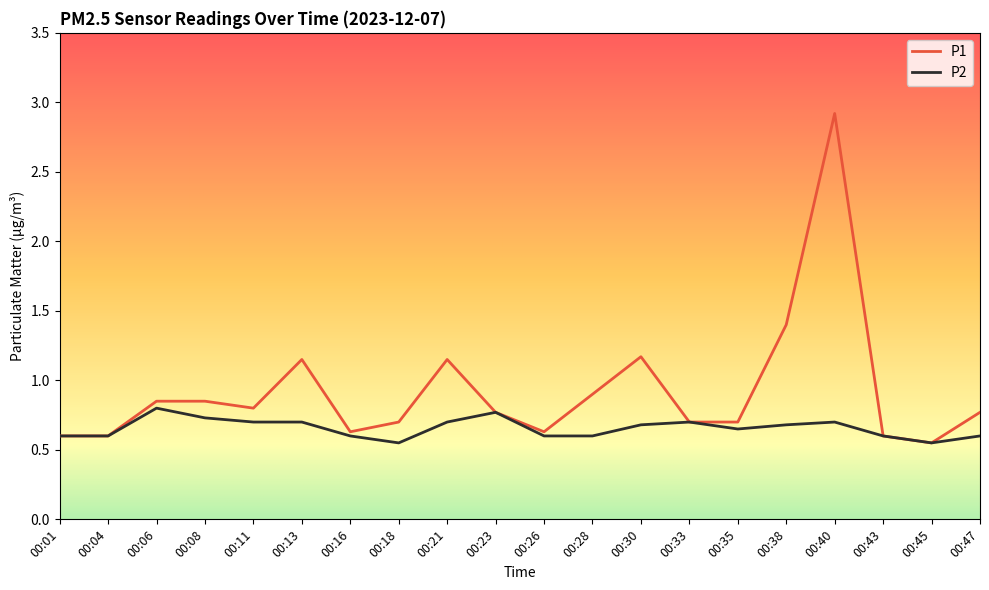

What is the sum of the P2 values at 00:28 and 00:08?

1.3